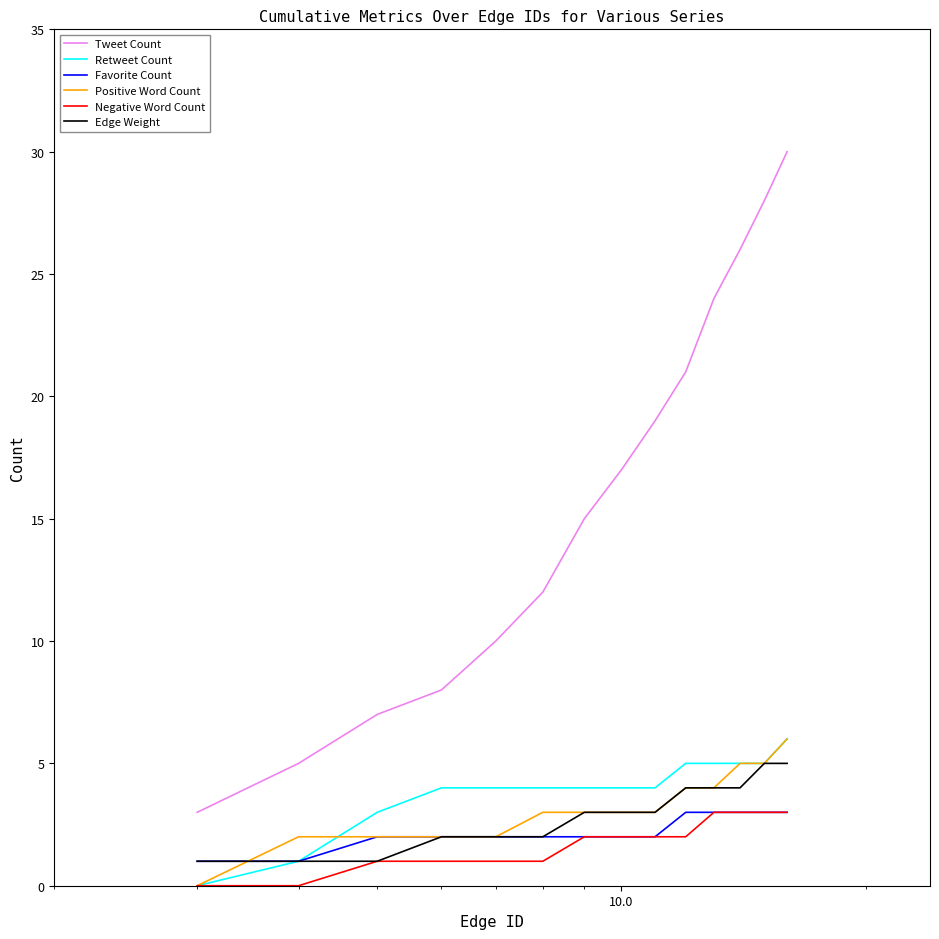

Reading right to left, list all the values displayed in this chart.

Tweet Count: 30	28	26	24	21	19	17	15	12	10	8	7	5	3
Retweet Count: 6	5	5	5	5	4	4	4	4	4	4	3	1	0
Favorite Count: 3	3	3	3	3	2	2	2	2	2	2	2	1	1
Positive Word Count: 6	5	5	4	4	3	3	3	3	2	2	2	2	0
Negative Word Count: 3	3	3	3	2	2	2	2	1	1	1	1	0	0
Edge Weight: 5	5	4	4	4	3	3	3	2	2	2	1	1	1